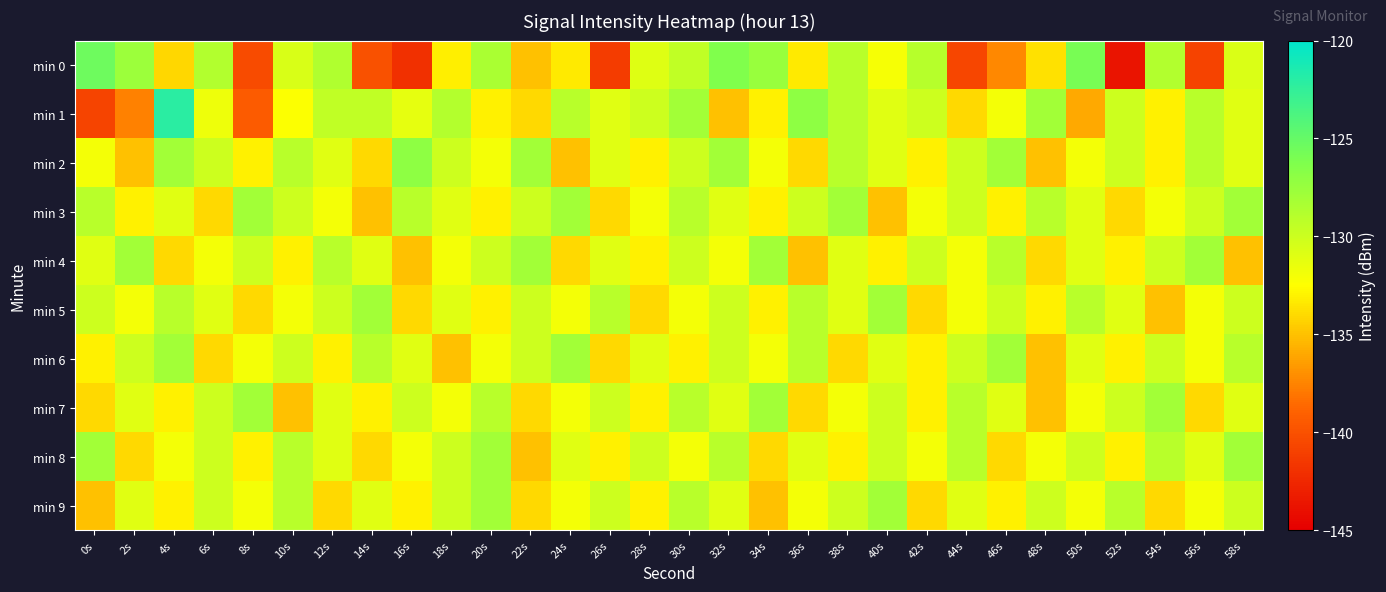

Reading right to left, transcribe all the data shown in this chart.

min 0: 58s=-130.7	56s=-140.8	54s=-128.7	52s=-143.7	50s=-125.9	48s=-133.7	46s=-137.4	44s=-140.6	42s=-129.0	40s=-132.0	38s=-129.0	36s=-133.3	34s=-127.4	32s=-126.3	30s=-129.4	28s=-130.9	26s=-141.2	24s=-133.3	22s=-135.0	20s=-128.4	18s=-133.2	16s=-142.0	14s=-139.9	12s=-128.6	10s=-130.6	8s=-140.4	6s=-128.8	4s=-134.1	2s=-127.7	0s=-125.4
min 1: 58s=-131.0	56s=-129.0	54s=-133.0	52s=-130.0	50s=-136.0	48s=-128.0	46s=-132.0	44s=-134.0	42s=-130.0	40s=-131.0	38s=-129.0	36s=-127.0	34s=-133.0	32s=-135.0	30s=-128.0	28s=-130.0	26s=-131.0	24s=-129.0	22s=-134.0	20s=-133.0	18s=-128.9	16s=-131.3	14s=-129.4	12s=-129.4	10s=-132.4	8s=-139.3	6s=-131.7	4s=-122.1	2s=-137.6	0s=-140.7
min 2: 58s=-131.0	56s=-129.0	54s=-133.0	52s=-130.0	50s=-132.0	48s=-135.0	46s=-128.0	44s=-130.0	42s=-133.0	40s=-131.0	38s=-129.0	36s=-134.0	34s=-132.0	32s=-128.0	30s=-130.0	28s=-133.0	26s=-131.0	24s=-135.0	22s=-128.0	20s=-132.0	18s=-130.0	16s=-127.0	14s=-134.0	12s=-131.0	10s=-129.0	8s=-133.0	6s=-130.0	4s=-128.0	2s=-135.0	0s=-132.0
min 3: 58s=-128.0	56s=-130.0	54s=-132.0	52s=-134.0	50s=-131.0	48s=-129.0	46s=-133.0	44s=-130.0	42s=-132.0	40s=-135.0	38s=-128.0	36s=-130.0	34s=-133.0	32s=-131.0	30s=-129.0	28s=-132.0	26s=-134.0	24s=-128.0	22s=-130.0	20s=-133.0	18s=-131.0	16s=-129.0	14s=-135.0	12s=-132.0	10s=-130.0	8s=-128.0	6s=-134.0	4s=-131.0	2s=-133.0	0s=-129.0
min 4: 58s=-135.0	56s=-128.0	54s=-130.0	52s=-133.0	50s=-131.0	48s=-134.0	46s=-129.0	44s=-132.0	42s=-130.0	40s=-133.0	38s=-131.0	36s=-135.0	34s=-128.0	32s=-132.0	30s=-130.0	28s=-133.0	26s=-131.0	24s=-134.0	22s=-128.0	20s=-130.0	18s=-132.0	16s=-135.0	14s=-131.0	12s=-129.0	10s=-133.0	8s=-130.0	6s=-132.0	4s=-134.0	2s=-128.0	0s=-131.0
min 5: 58s=-130.0	56s=-132.0	54s=-135.0	52s=-131.0	50s=-129.0	48s=-133.0	46s=-130.0	44s=-132.0	42s=-134.0	40s=-128.0	38s=-131.0	36s=-129.0	34s=-133.0	32s=-130.0	30s=-132.0	28s=-134.0	26s=-129.0	24s=-132.0	22s=-130.0	20s=-133.0	18s=-131.0	16s=-134.0	14s=-128.0	12s=-130.0	10s=-132.0	8s=-134.0	6s=-131.0	4s=-129.0	2s=-132.0	0s=-130.0
min 6: 58s=-129.0	56s=-132.0	54s=-130.0	52s=-133.0	50s=-131.0	48s=-135.0	46s=-128.0	44s=-130.0	42s=-133.0	40s=-131.0	38s=-134.0	36s=-129.0	34s=-132.0	32s=-130.0	30s=-133.0	28s=-131.0	26s=-134.0	24s=-128.0	22s=-130.0	20s=-132.0	18s=-135.0	16s=-131.0	14s=-129.0	12s=-133.0	10s=-130.0	8s=-132.0	6s=-134.0	4s=-128.0	2s=-130.0	0s=-133.0
min 7: 58s=-131.0	56s=-134.0	54s=-128.0	52s=-130.0	50s=-132.0	48s=-135.0	46s=-131.0	44s=-129.0	42s=-133.0	40s=-130.0	38s=-132.0	36s=-134.0	34s=-128.0	32s=-131.0	30s=-129.0	28s=-133.0	26s=-130.0	24s=-132.0	22s=-134.0	20s=-129.0	18s=-132.0	16s=-130.0	14s=-133.0	12s=-131.0	10s=-135.0	8s=-128.0	6s=-130.0	4s=-133.0	2s=-131.0	0s=-134.0
min 8: 58s=-128.0	56s=-131.0	54s=-129.0	52s=-133.0	50s=-130.0	48s=-132.0	46s=-134.0	44s=-129.0	42s=-132.0	40s=-130.0	38s=-133.0	36s=-131.0	34s=-134.0	32s=-129.0	30s=-132.0	28s=-130.0	26s=-133.0	24s=-131.0	22s=-135.0	20s=-128.0	18s=-130.0	16s=-132.0	14s=-134.0	12s=-131.0	10s=-129.0	8s=-133.0	6s=-130.0	4s=-132.0	2s=-134.0	0s=-128.0
min 9: 58s=-130.0	56s=-132.0	54s=-134.0	52s=-129.0	50s=-132.0	48s=-130.0	46s=-133.0	44s=-131.0	42s=-134.0	40s=-128.0	38s=-130.0	36s=-132.0	34s=-135.0	32s=-131.0	30s=-129.0	28s=-133.0	26s=-130.0	24s=-132.0	22s=-134.0	20s=-128.0	18s=-130.0	16s=-133.0	14s=-131.0	12s=-134.0	10s=-129.0	8s=-132.0	6s=-130.0	4s=-133.0	2s=-131.0	0s=-135.0